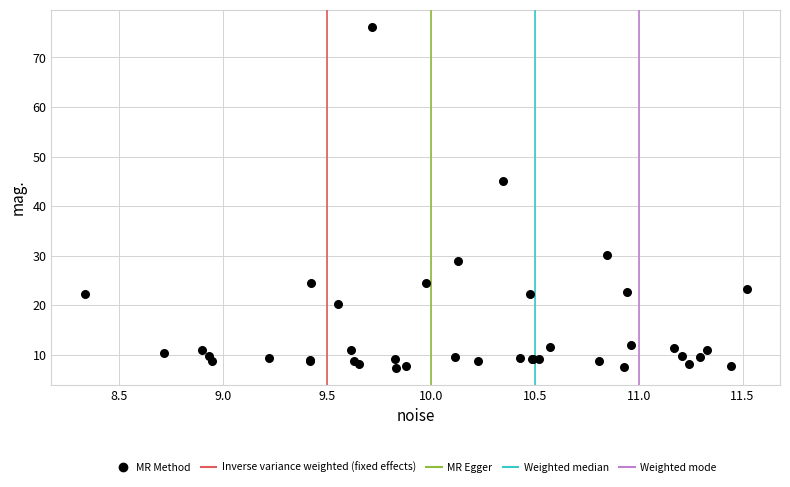

What Y value in the scatter plot is closest to 41?

45.1